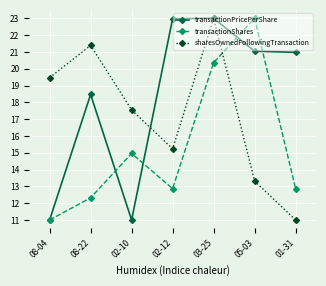

What is the value of the sharesOwnedFollowingTransaction point at the 7th from the left?

11.0